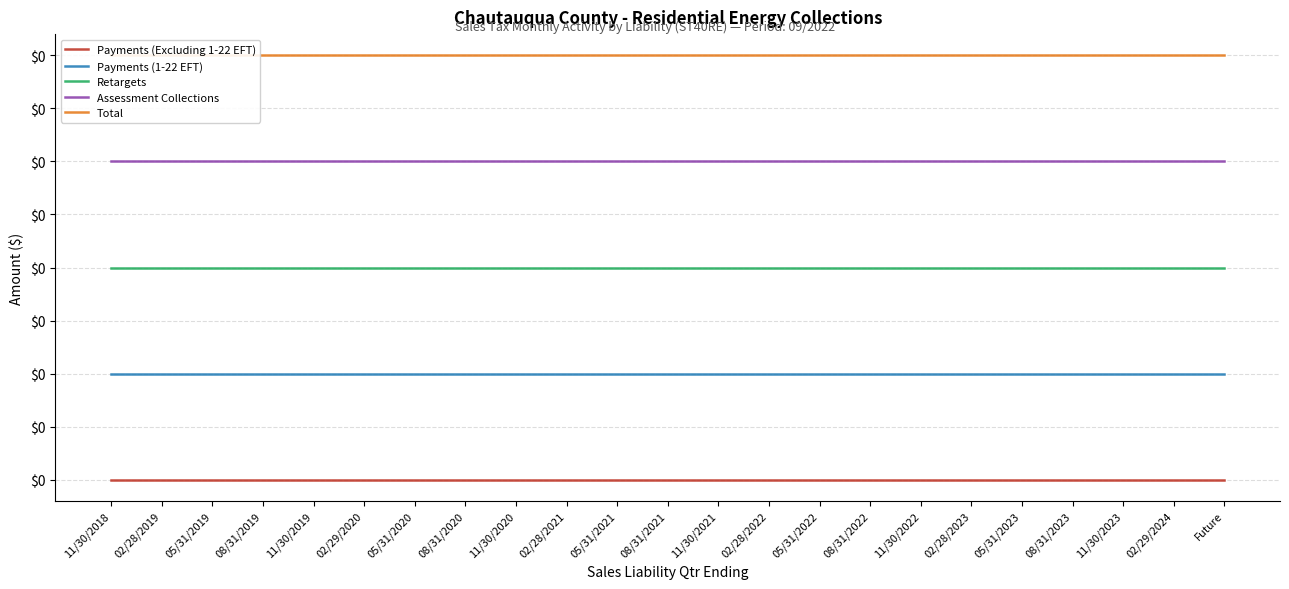

True or false: Assessment Collections and Total intersect in this chart.

False